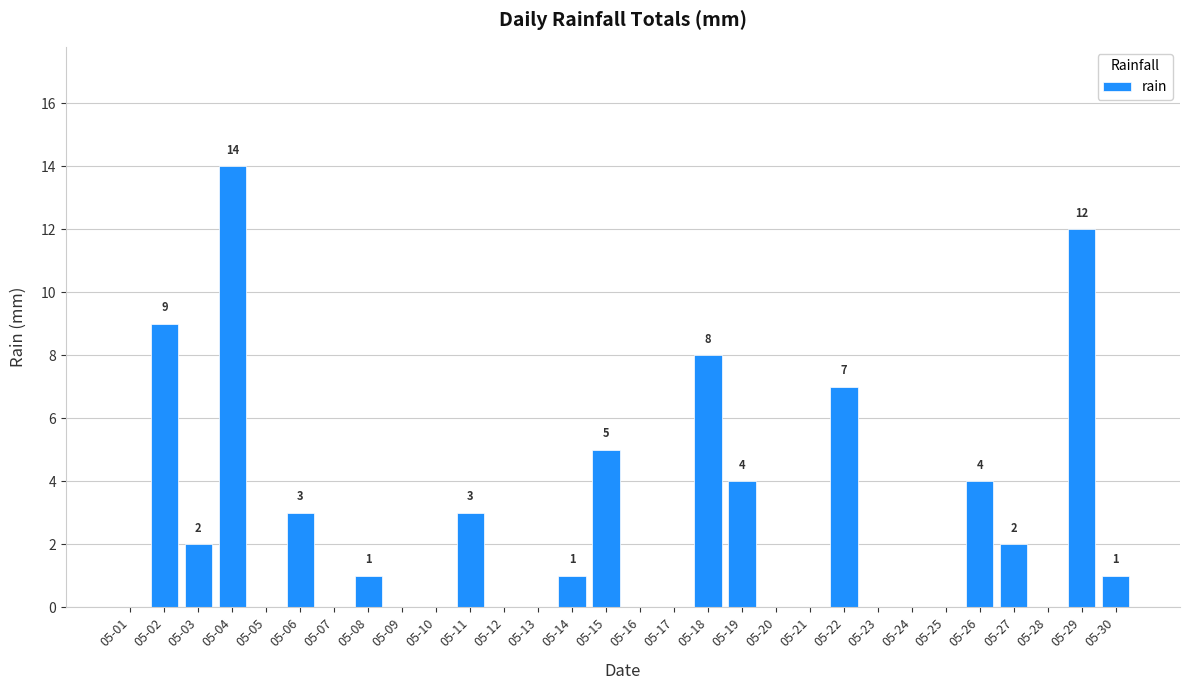

What is the sum of the values at 05-29 and 05-04?

26